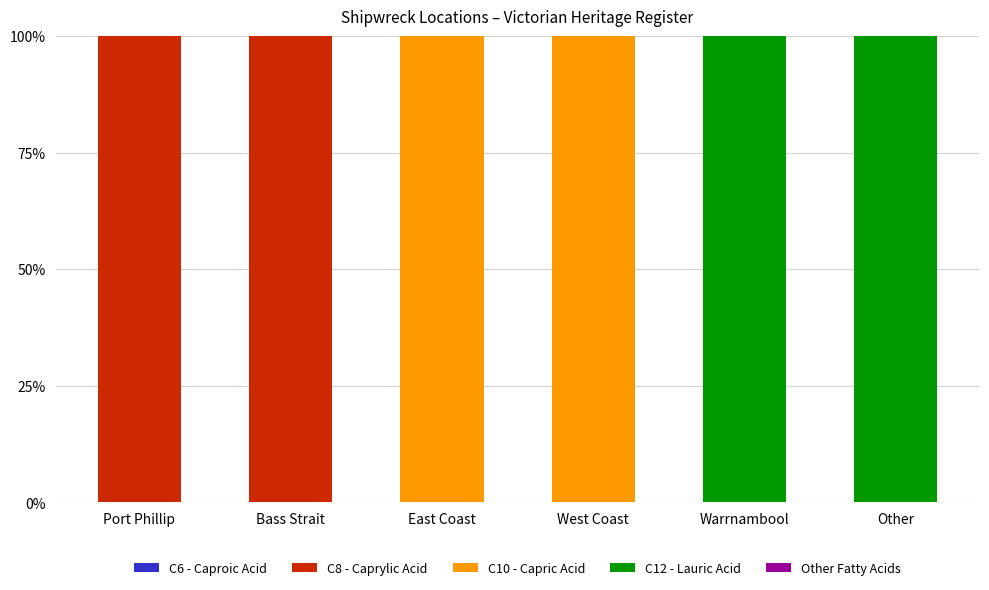

What is the total value across all series at Other?

100